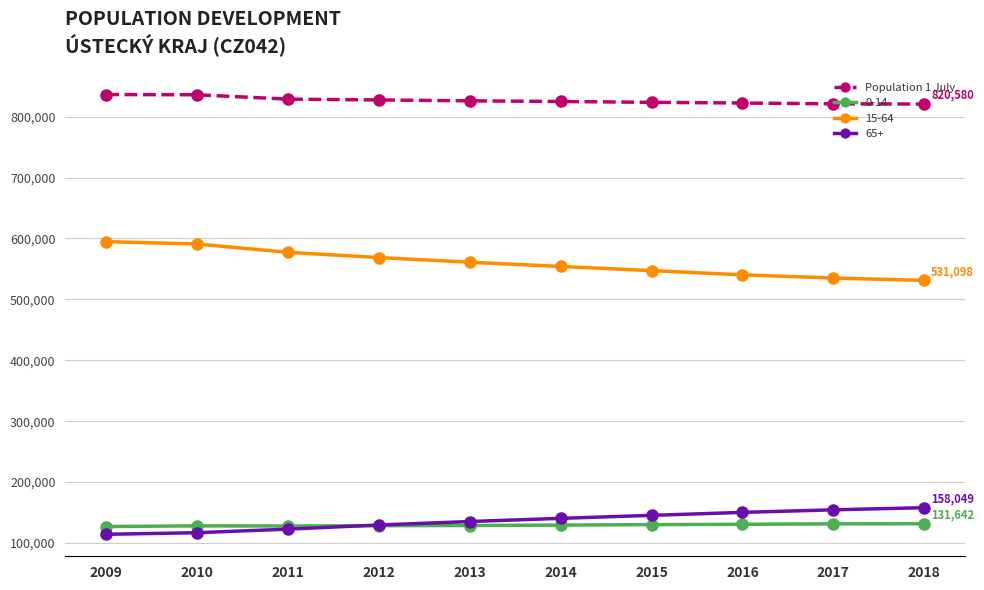

What is the spread (max minus min) of values at 2012?

698822